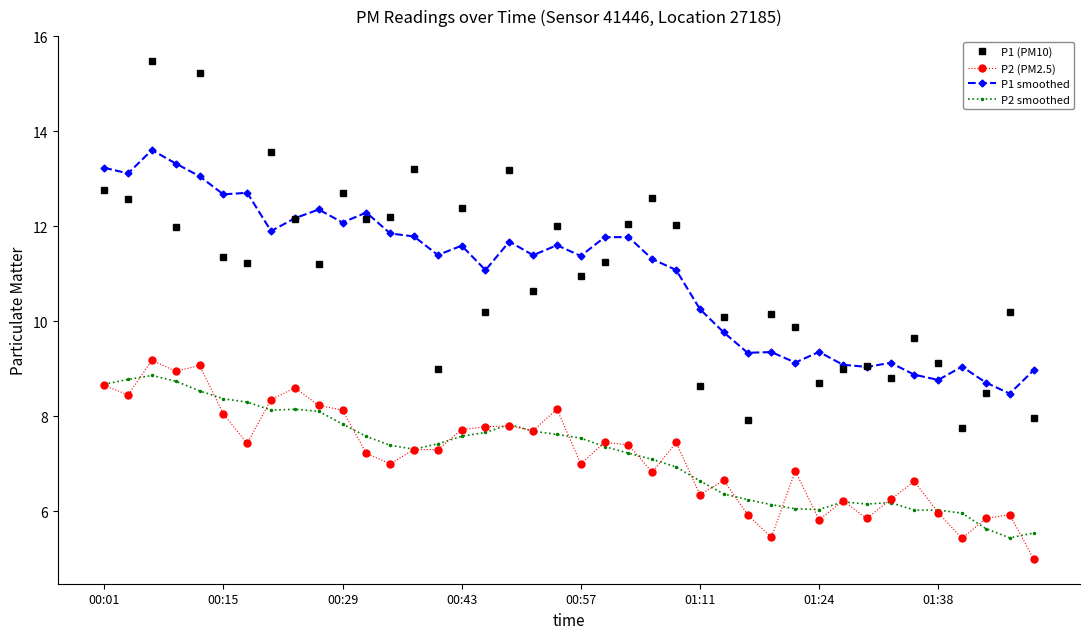

True or false: P1 smoothed and P2 smoothed cross at least once.

False